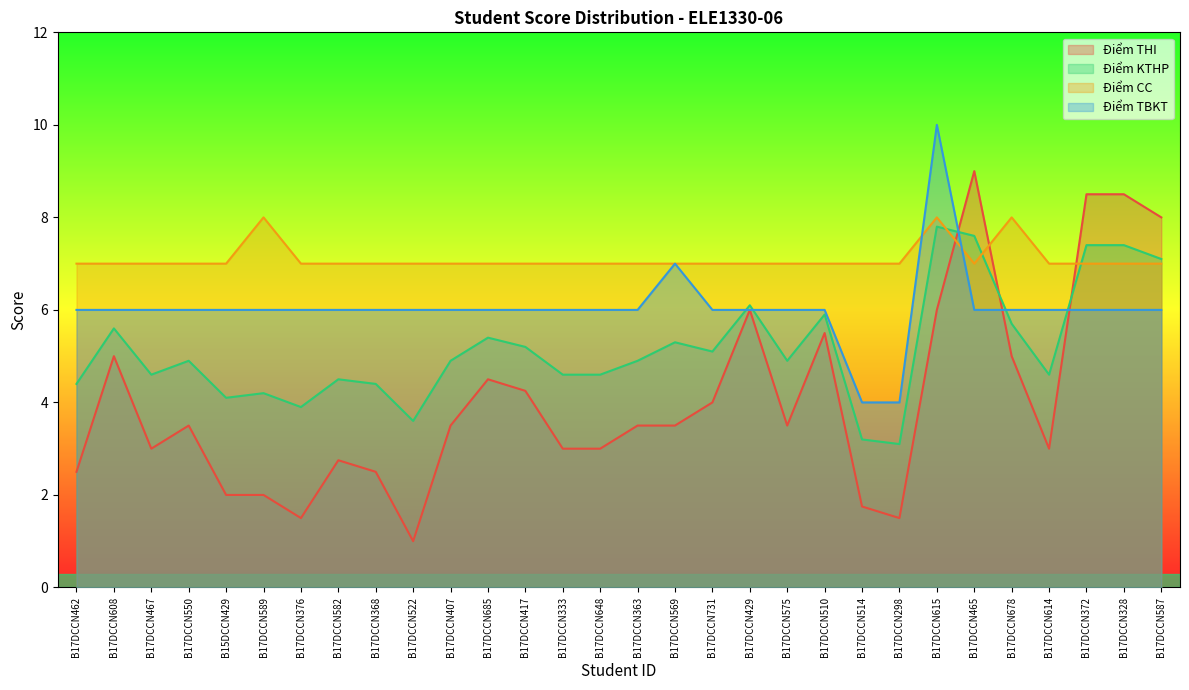

Count the Điểm CC values in the range 7 to 8.

30